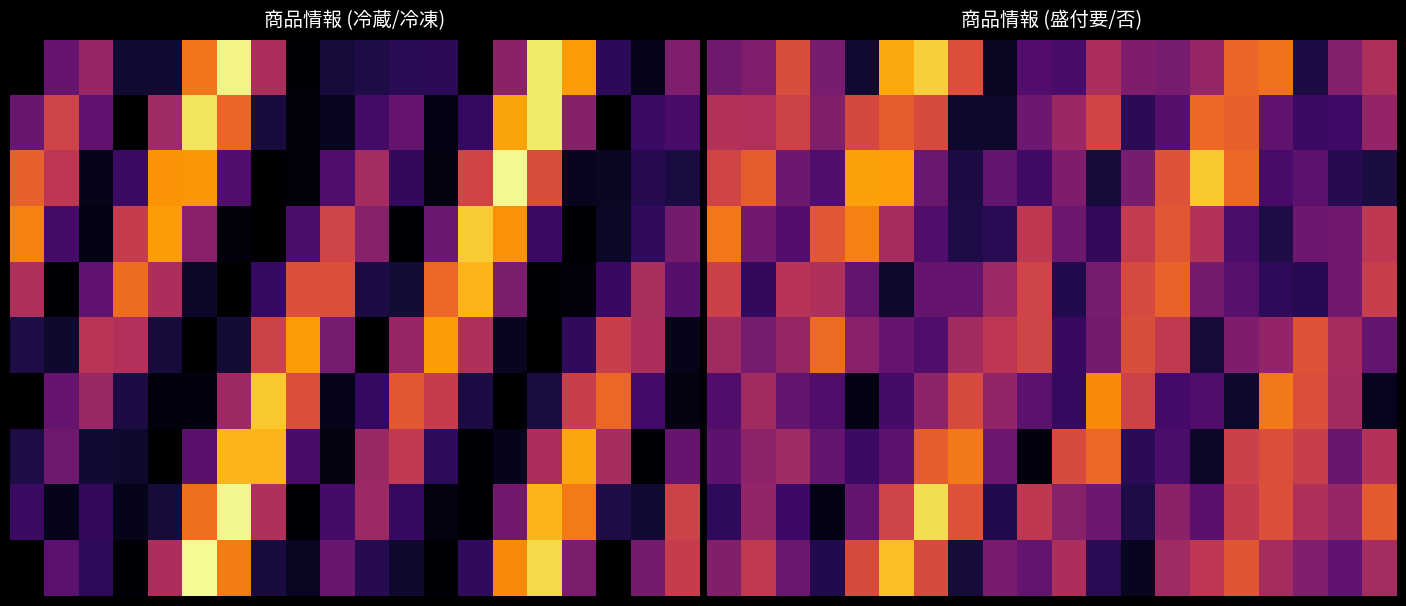

Which has a higher value, 13 or 8?

13